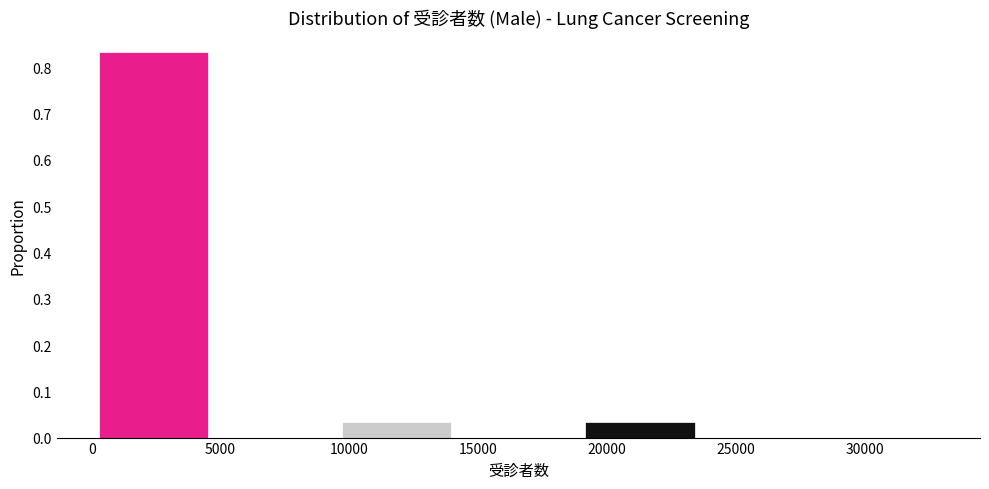

Reading left to right, transcribe this chart: for each bar, give the range it covers on the x-axis and its height. Neither the bar edges nor the heights are printed on the chart, so give them approximately, as read against the axes.

0 to 5000: 0.83
5000 to 9500: 0
9500 to 14000: 0.03
14000 to 19000: 0
19000 to 23500: 0.03
23500 to 28500: 0
28500 to 33000: 0.10